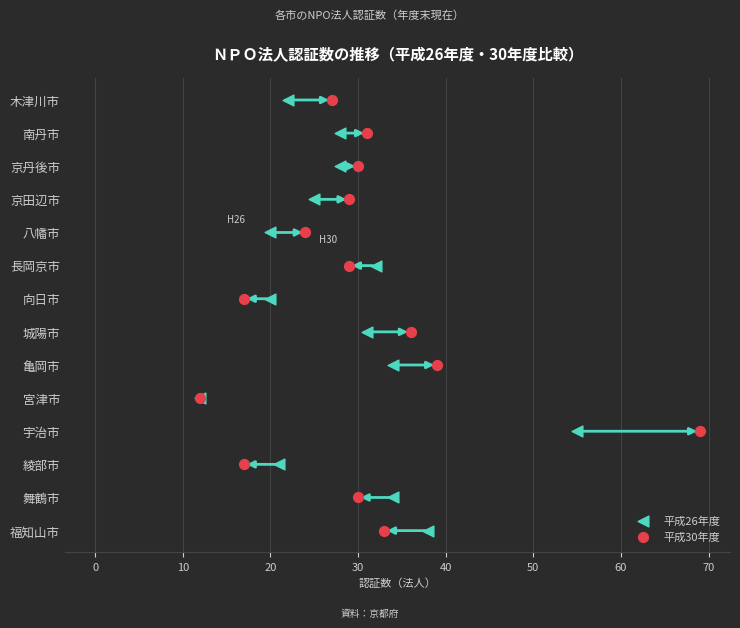

What are all the series names shown in the legend?

平成26年度, 平成30年度